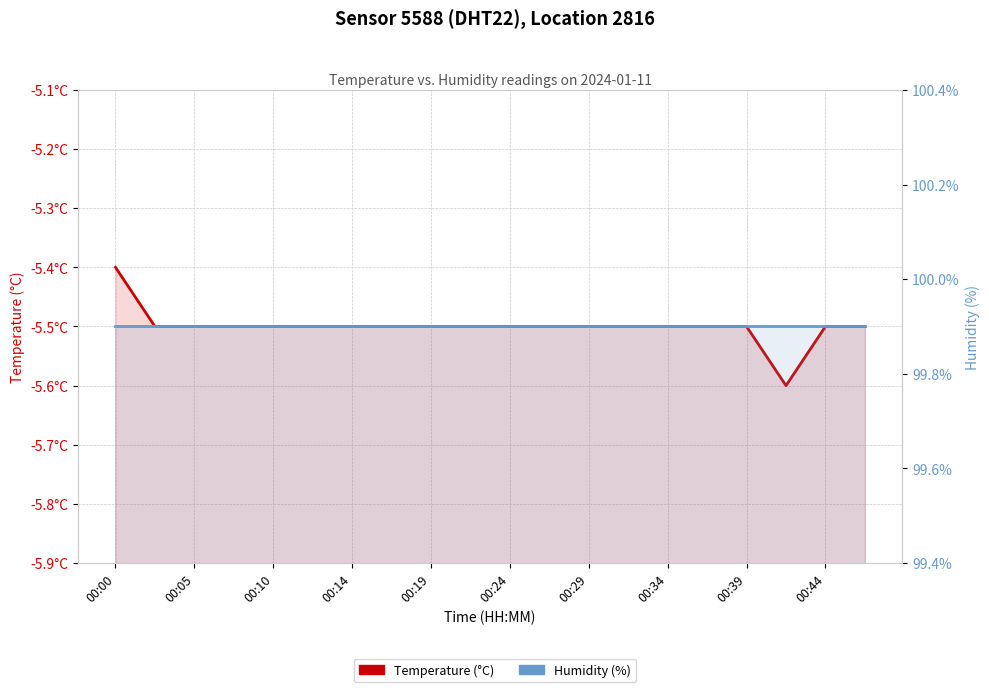

What is the total value across all series at 19?

94.4